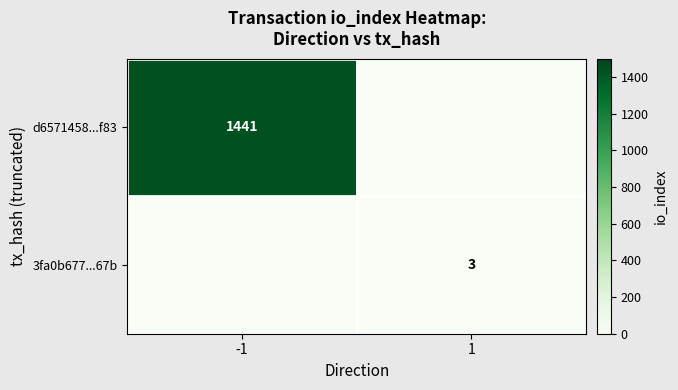

Which series changed the most between -1 and 1?

d6571458...f83